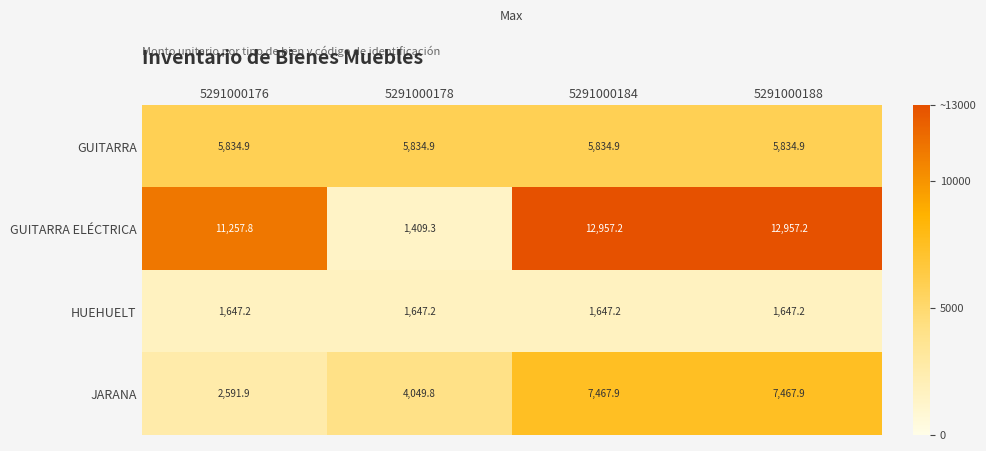

What is the difference between the maximum and minimum values in the JARANA series?

4876.0